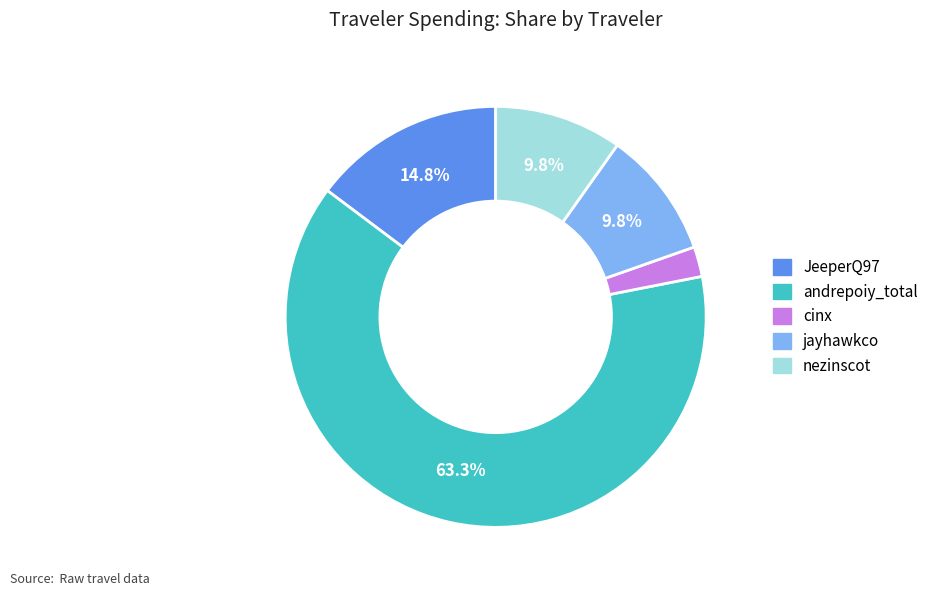

Approximately how many times larger is the value at nezinscot compared to JeeperQ97?

0.7